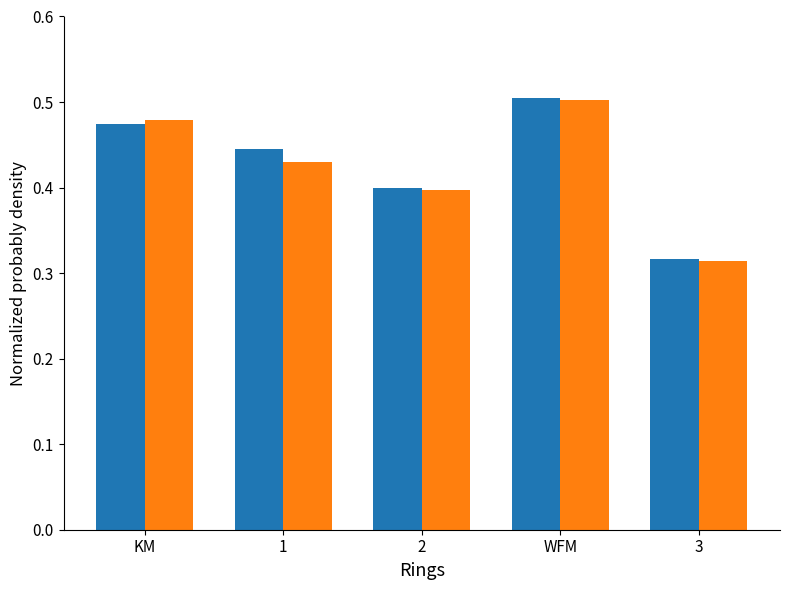

What is the total value across all series at 3?

0.6